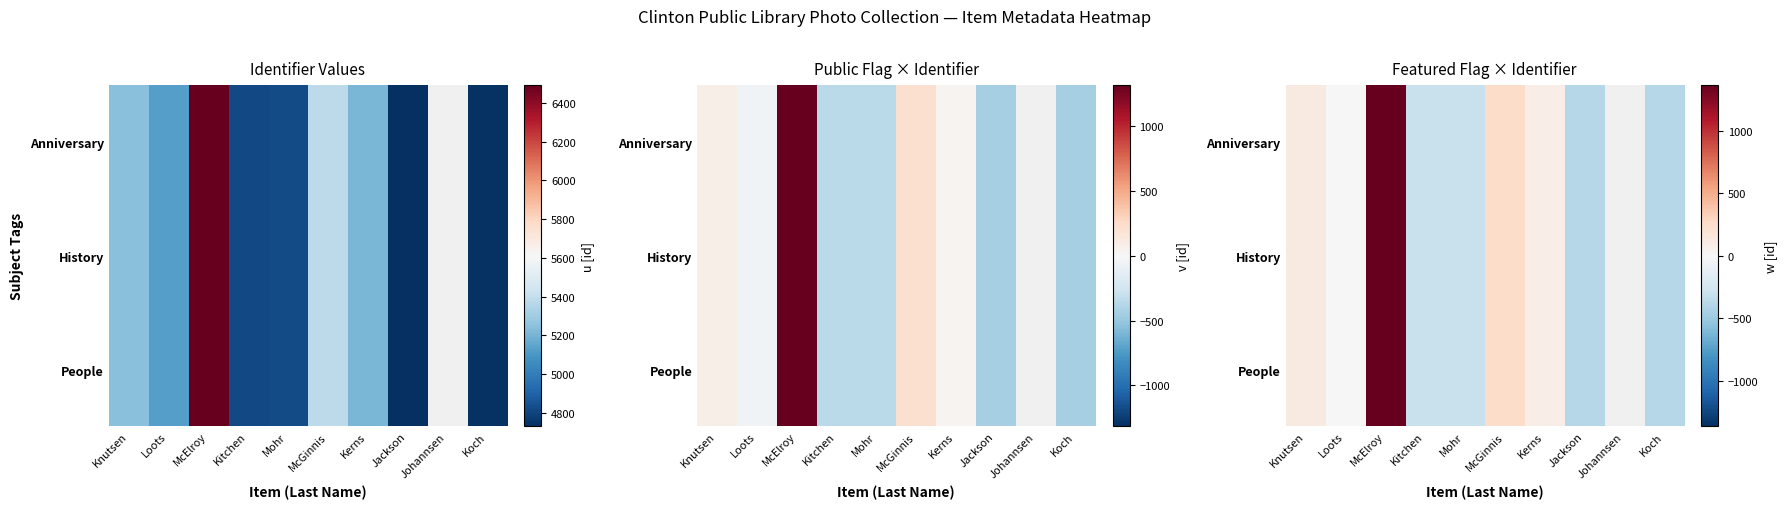

What is the difference between the History values at Kitchen and Jackson?

86.0